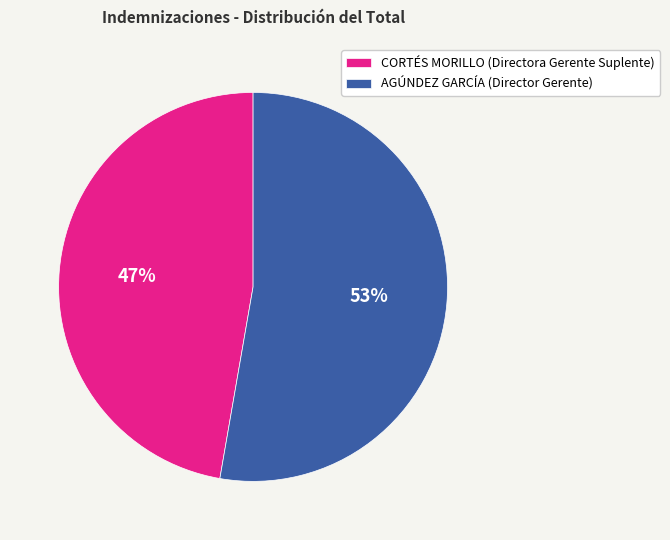

To the nearest percent, what percentage of the pie is AGÚNDEZ GARCÍA?

53%